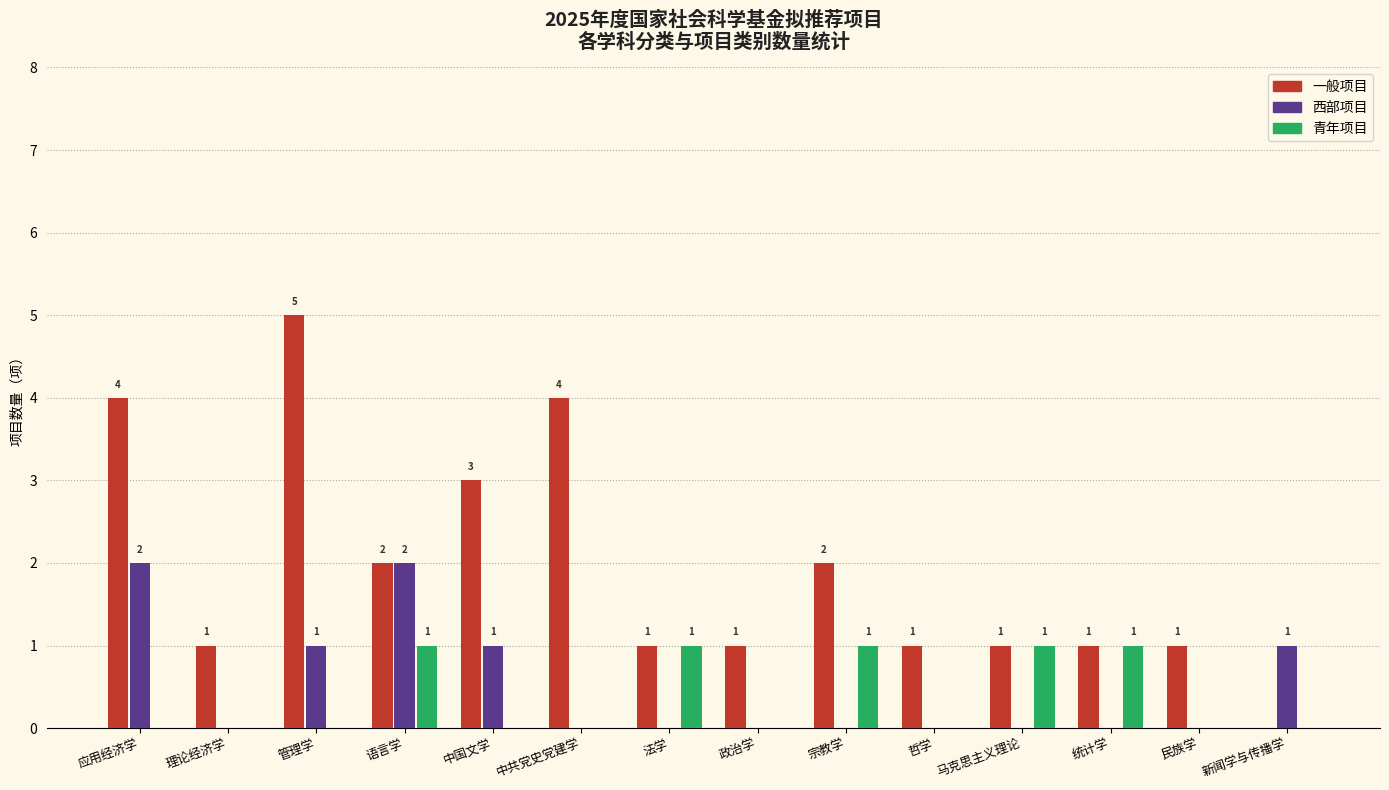

The 西部项目 series shows 0 at 政治学. True or false?

True